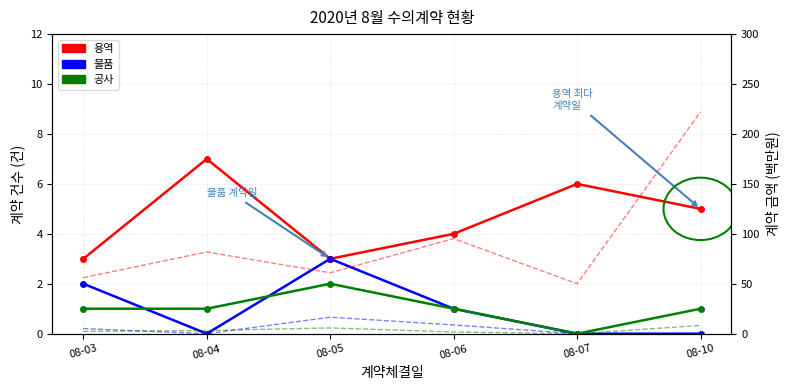

Which series changed the most between 08-04 and 08-05?

용역 금액